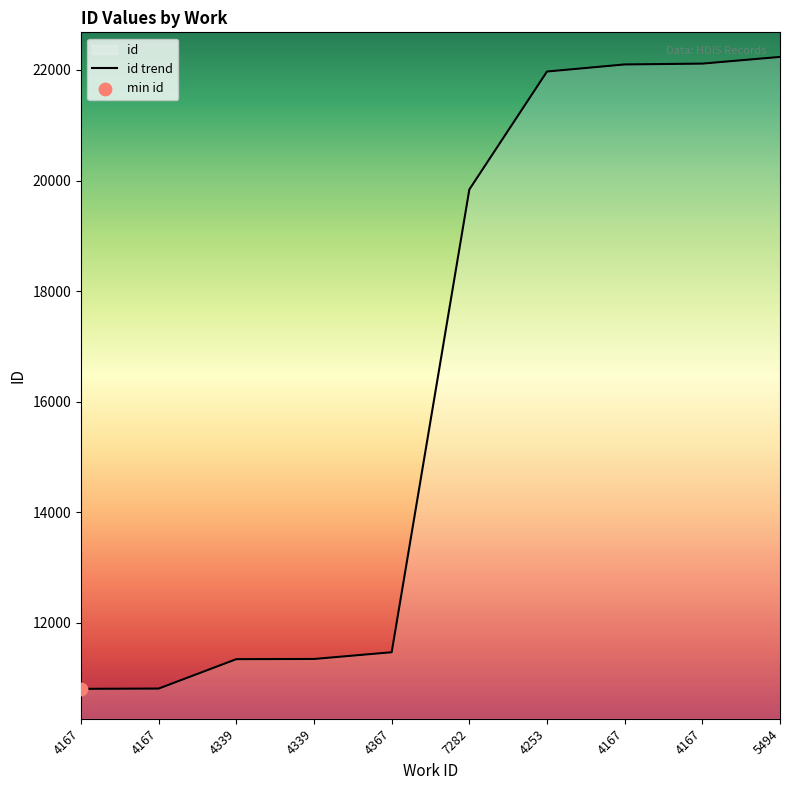

Approximately how many times larger is the value at 4339 compared to 4339?

1.0